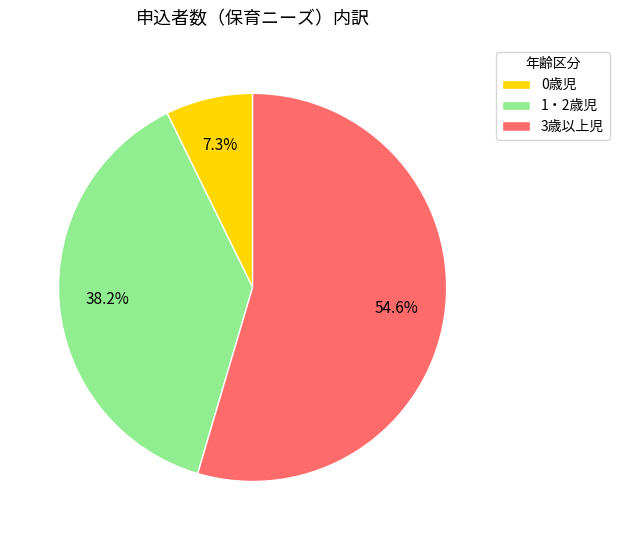

Approximately how many times larger is the value at 3歳以上児 compared to 1・2歳児?

1.4